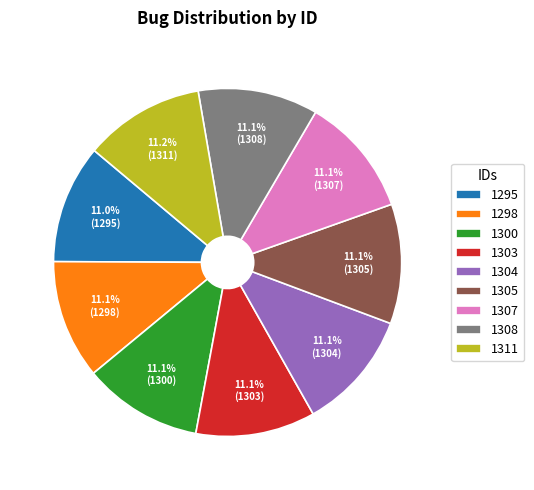

What is the ratio of the value at 1303 to the value at 1305?

1.0